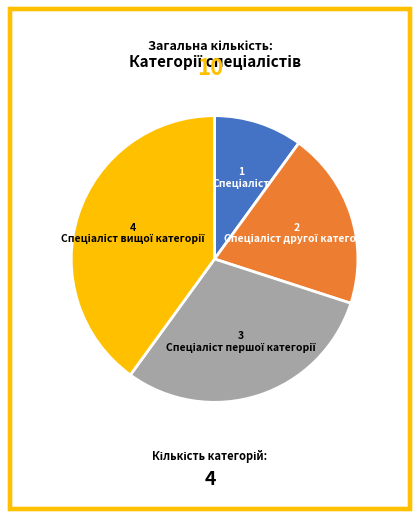

Is there any slice that represents more than half of the pie?

No